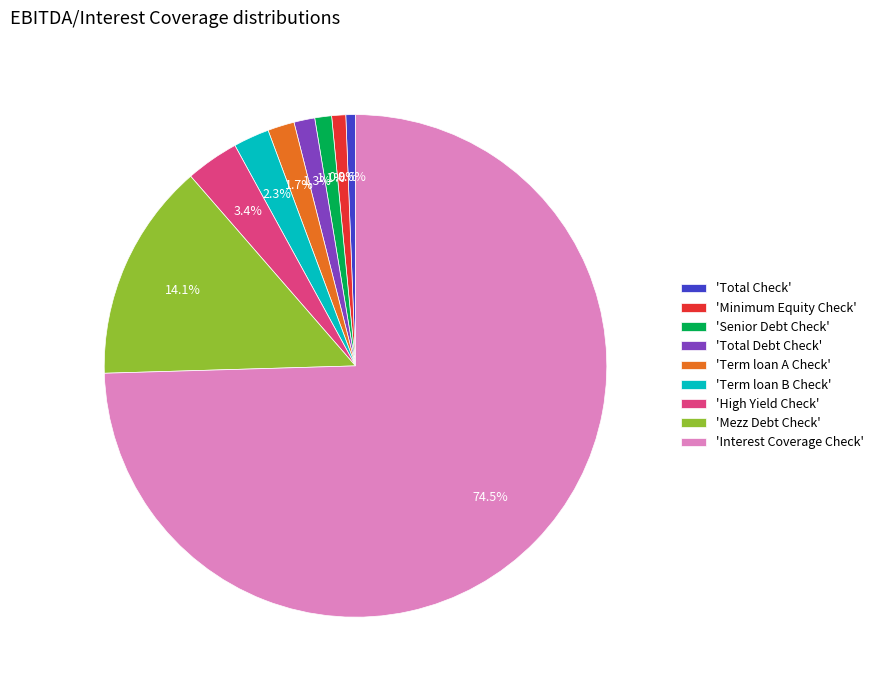

What is the ratio of the value at 'Senior Debt Check' to the value at 'Total Debt Check'?

0.8